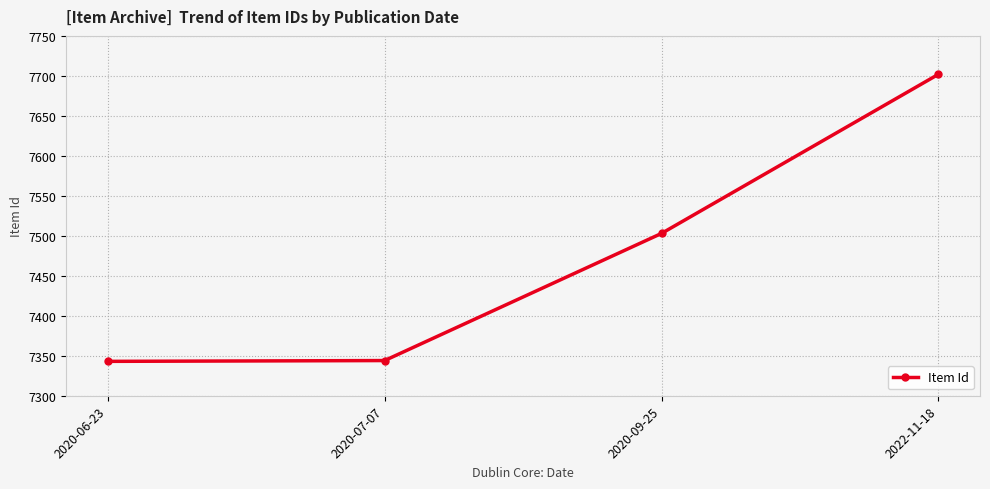

Which category has the highest value across all series?

2022-11-18